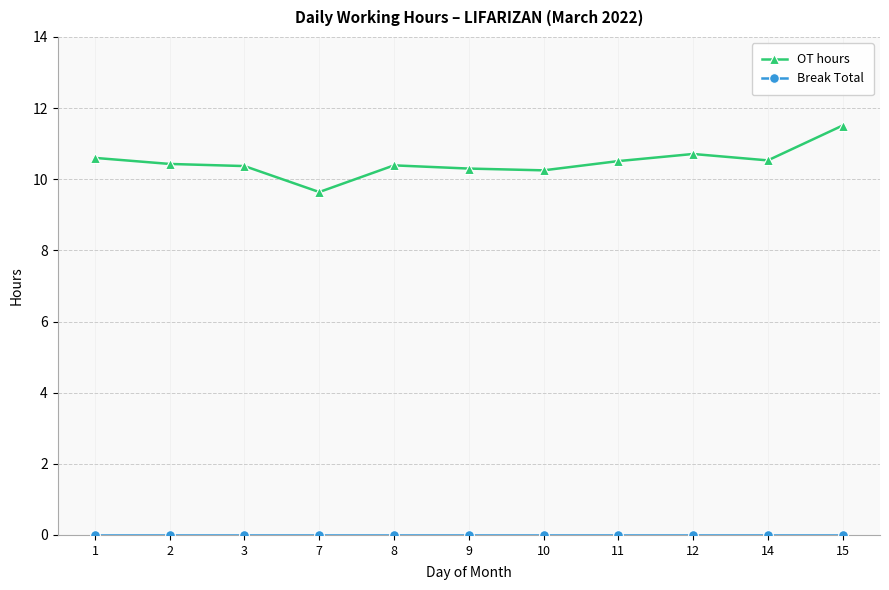

Which category has the lowest value in the OT hours series?

7